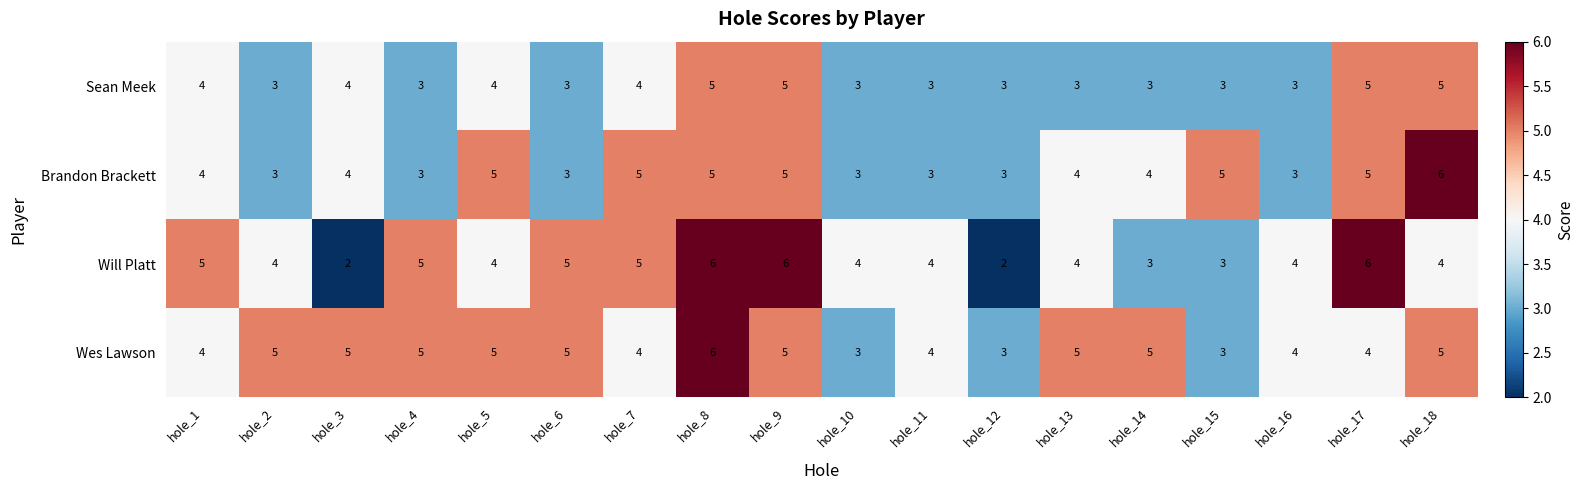

How many categories are shown in the chart?

18